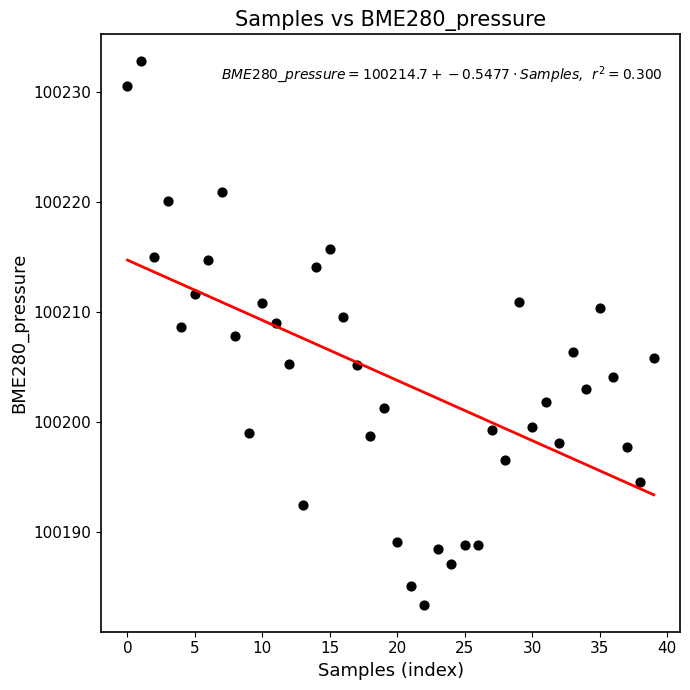

What is the range of Y values (max minus min)?

49.4